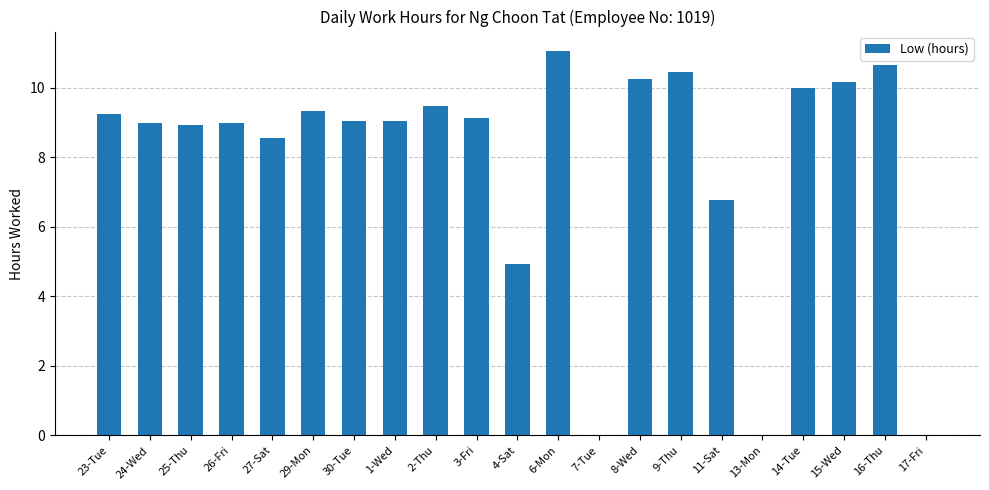

Approximately how many times larger is the value at 29-Mon compared to 15-Wed?

0.9